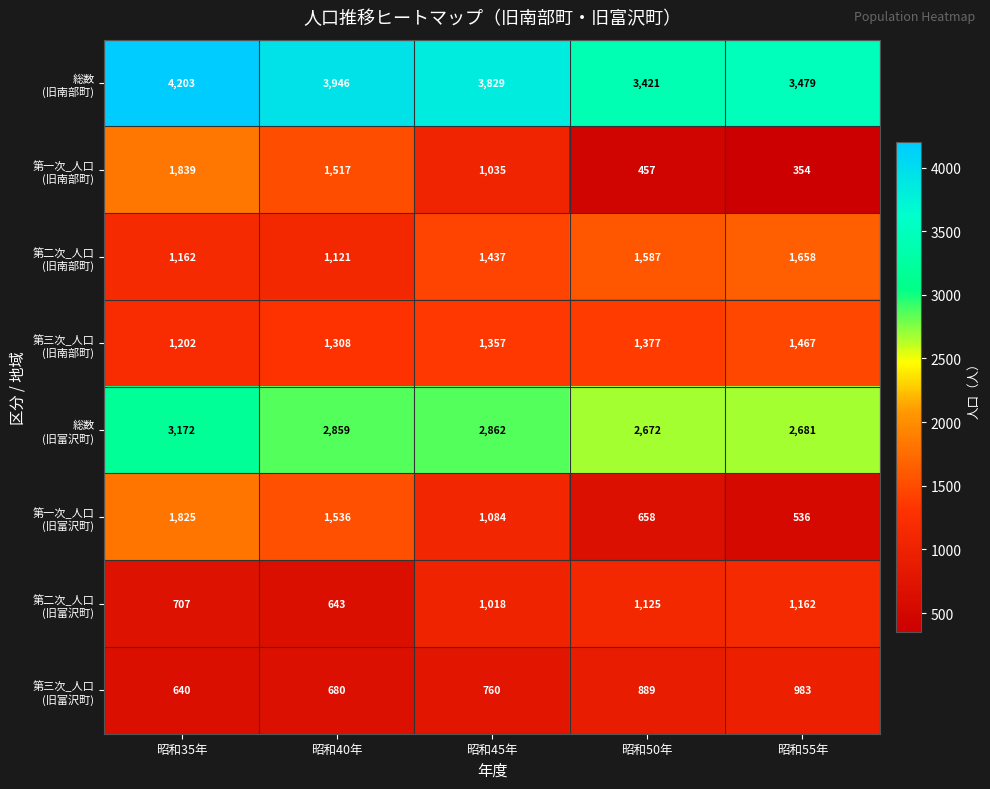

At which category is the sum across all series the highest?

昭和35年